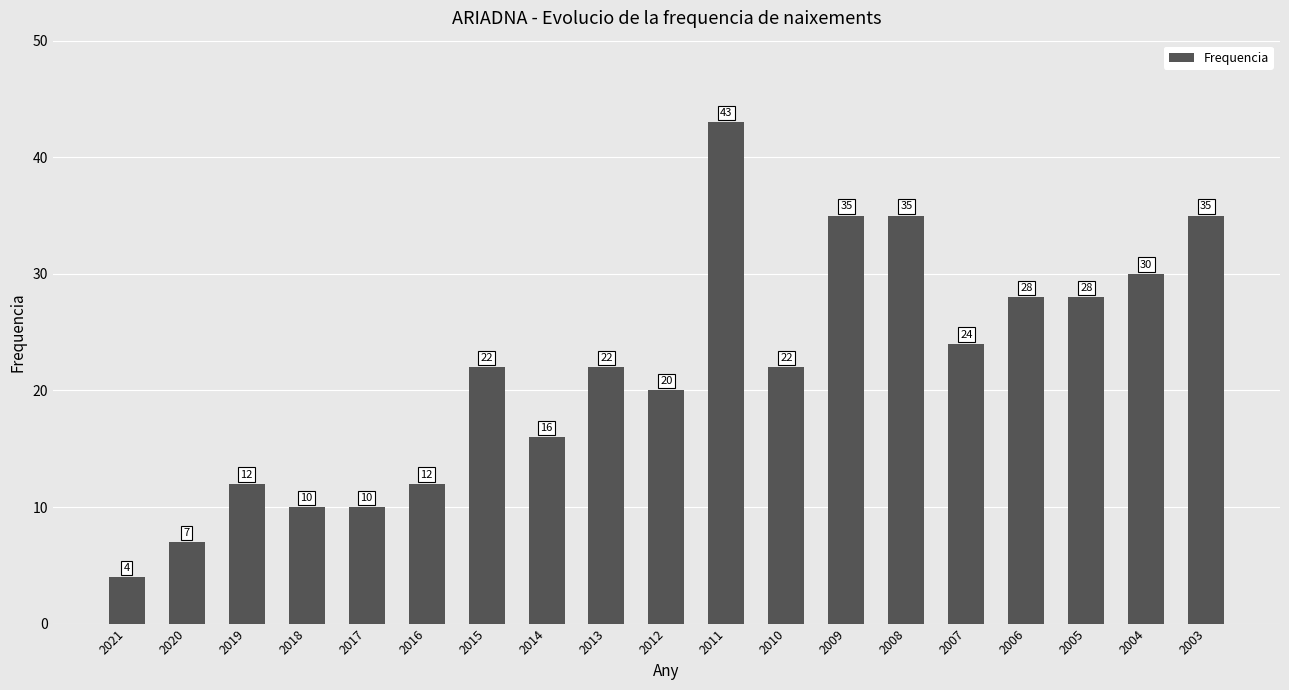

The chart shows a value of 43 at 2011. True or false?

True